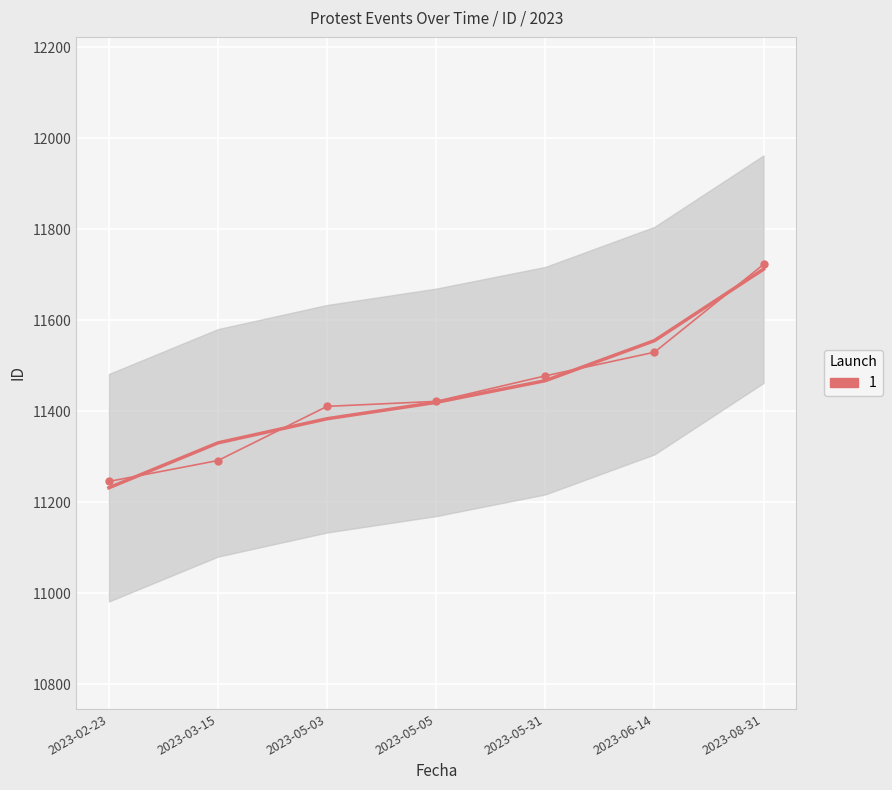

Reading right to left, list all the values displayed in this chart.

2023-08-31=11723	2023-06-14=11530	2023-05-31=11478	2023-05-05=11422	2023-05-03=11411	2023-03-15=11292	2023-02-23=11246